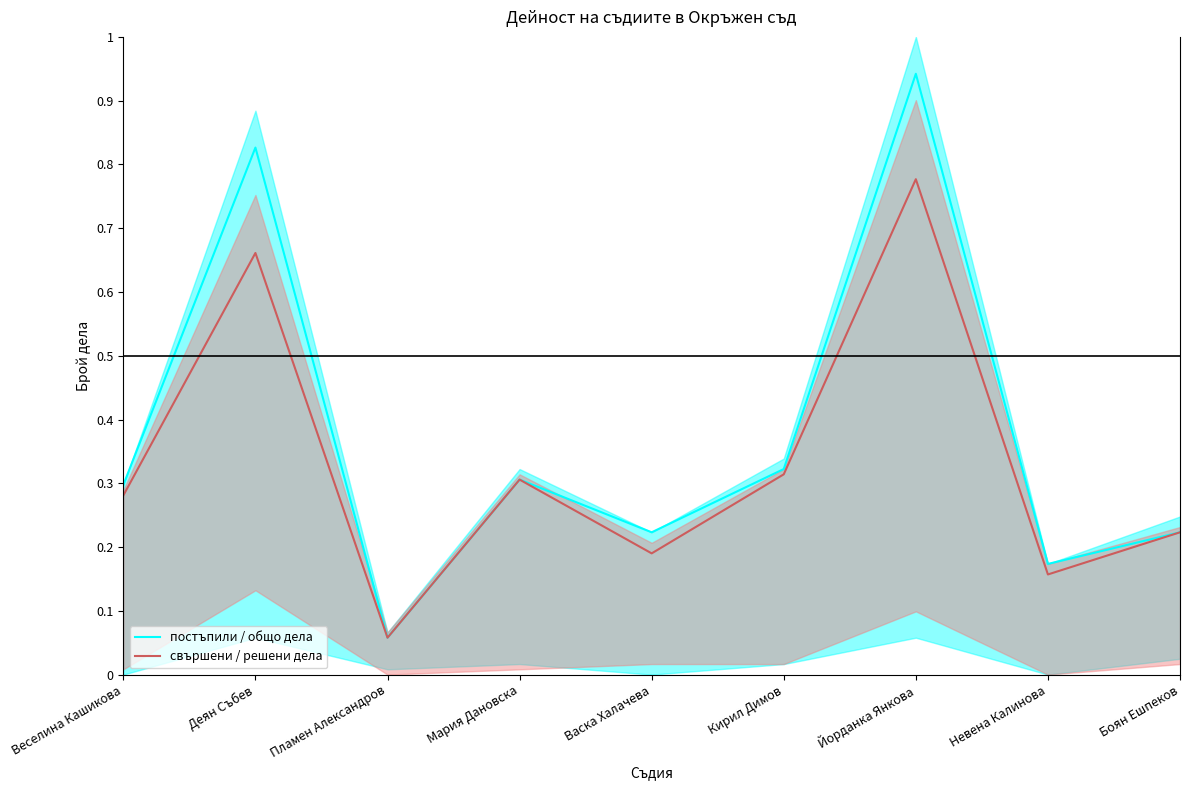

What is the label of the 1st point from the left?

Веселина Кашикова